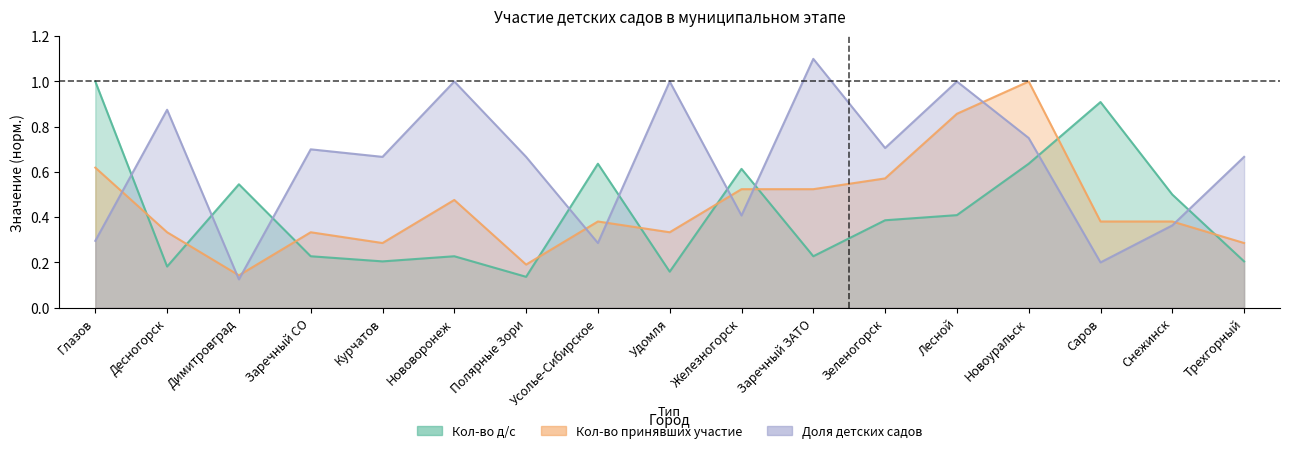

How many interior local valleys does the Кол-во детских садов, принявших участие series have?

4